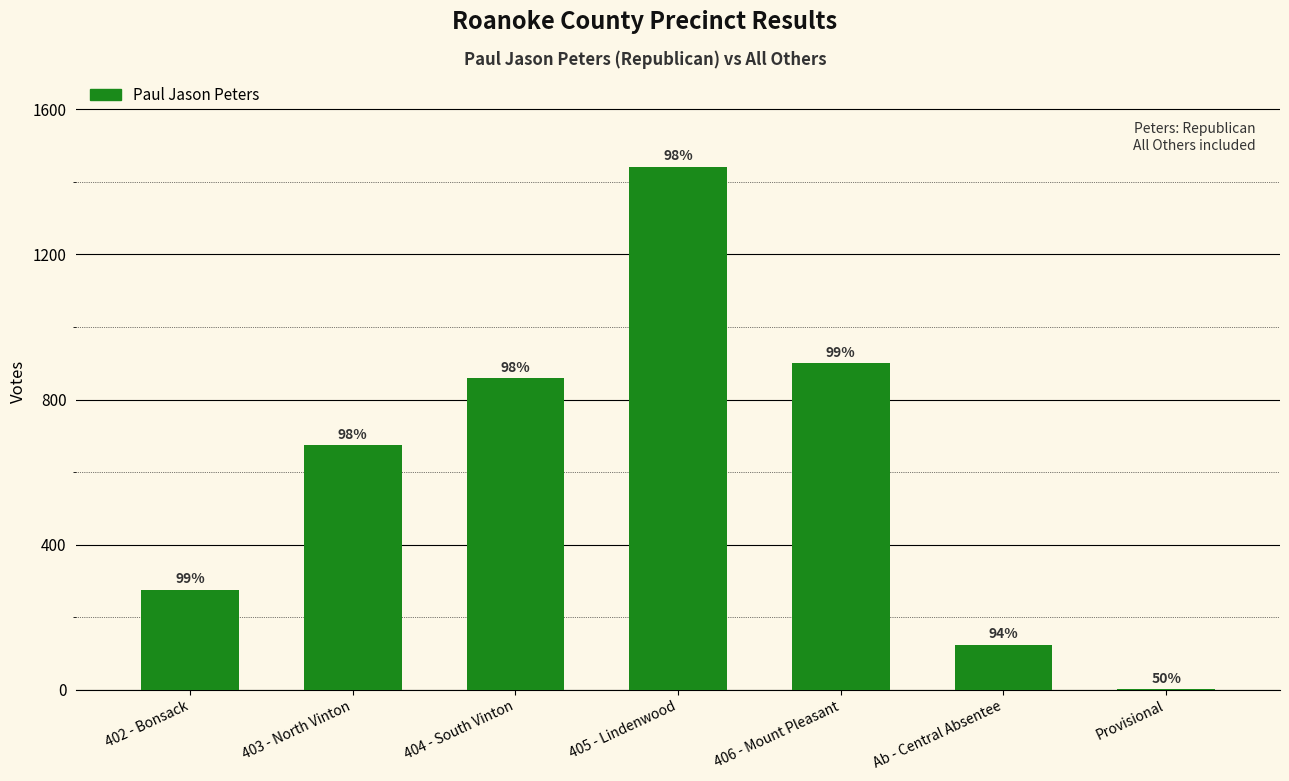

What value does the data have at 404 - South Vinton?

859